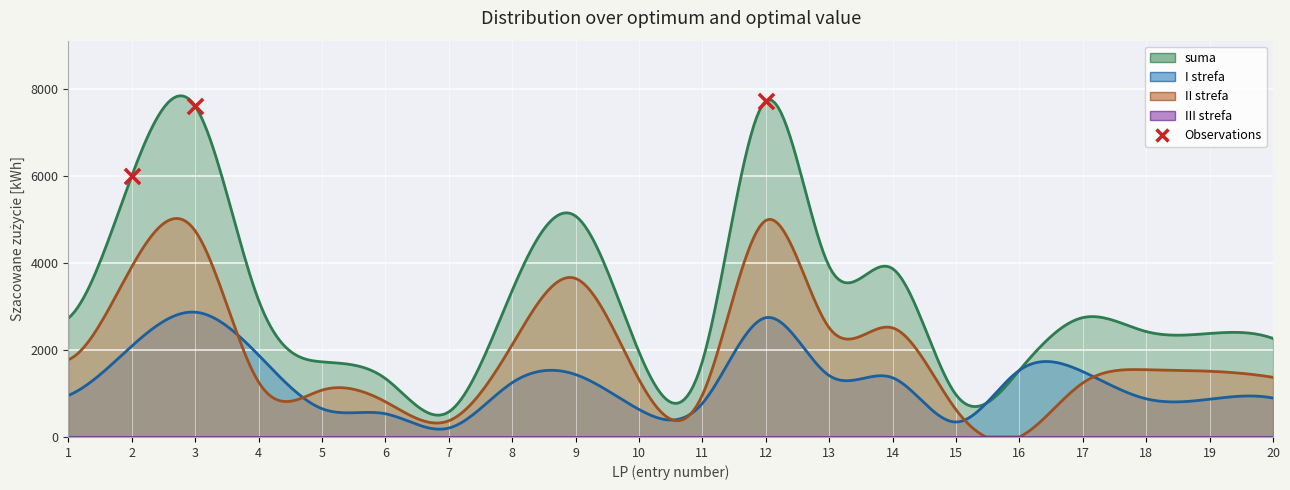

Which series has the largest total across all categories?

suma